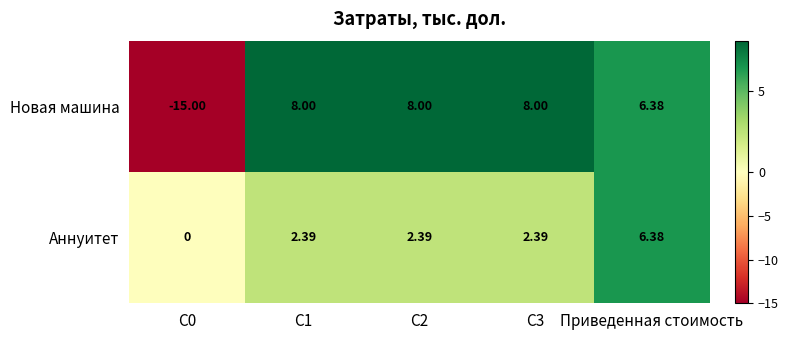

At which category is the sum across all series the highest?

Приведенная стоимость